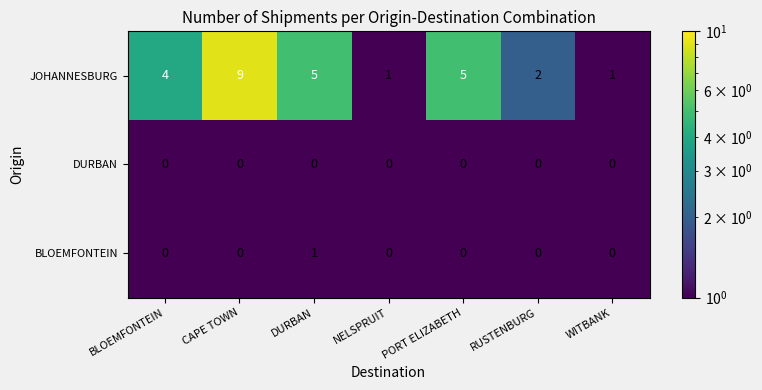

Is it true that JOHANNESBURG equals 7 at BLOEMFONTEIN?

False